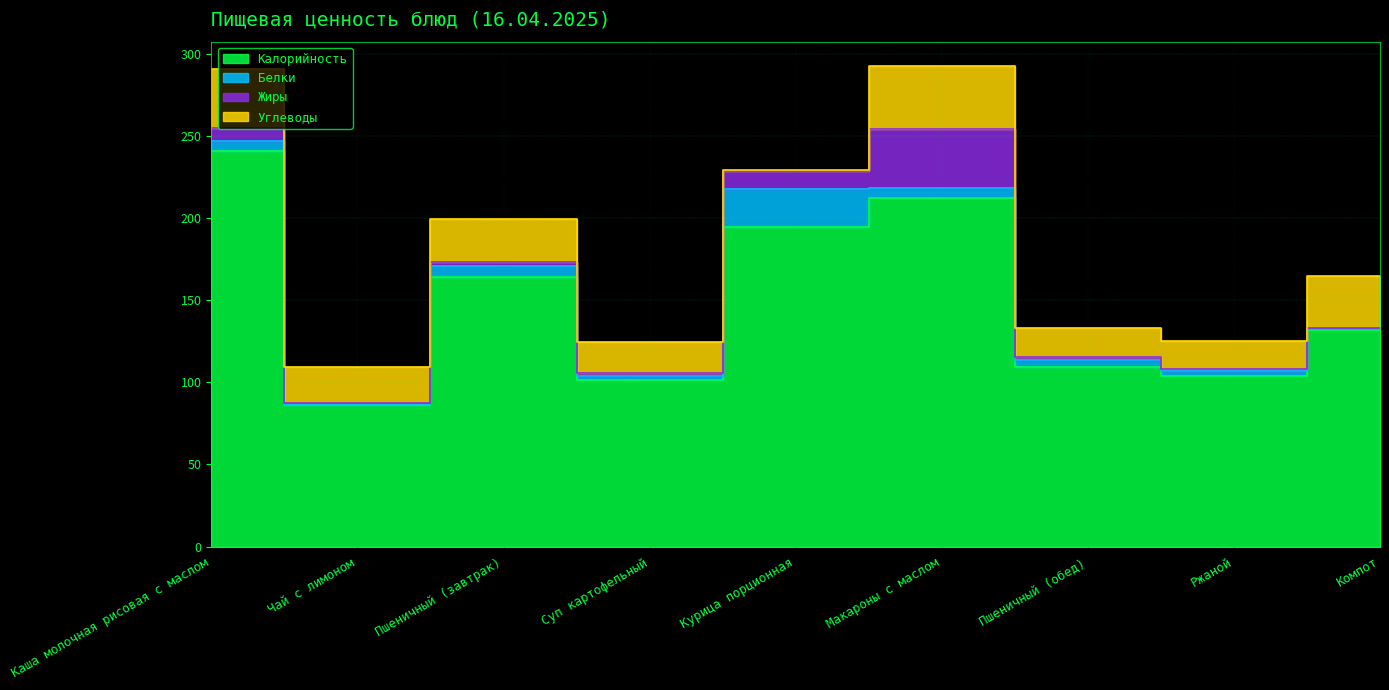

What is the greatest value displayed?

240.9